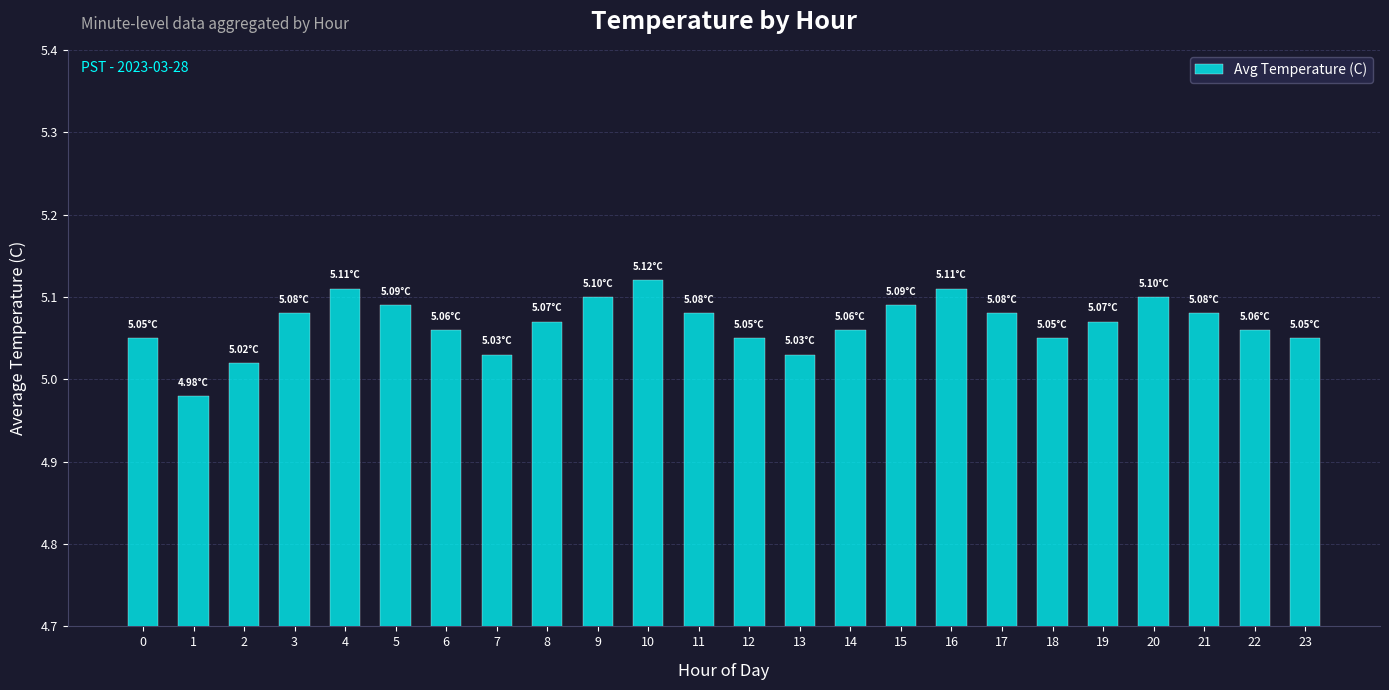

What is the sum of the values at 0 and 16?

10.2